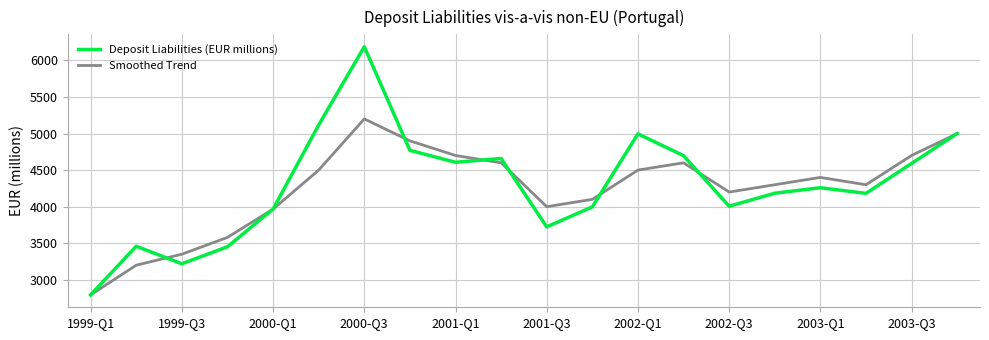

What is the minimum value for Smoothed Trend?

2794